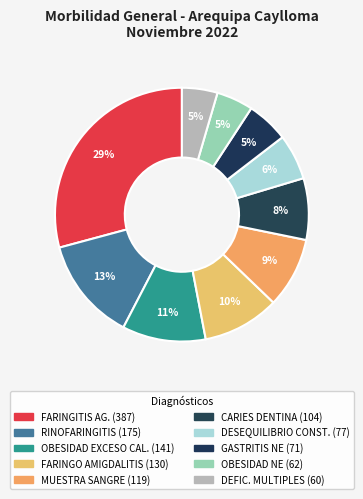

How many slices are in this pie chart?

10